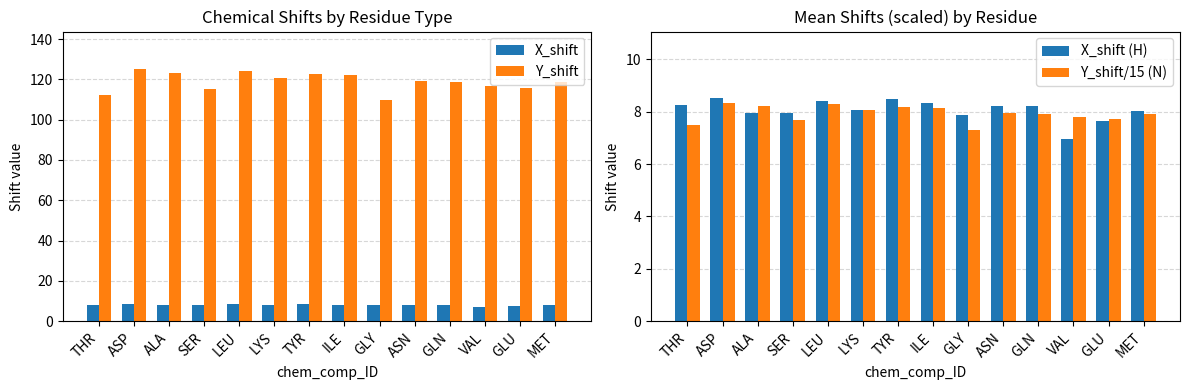

Where is X_shift (H) nearest to the value 7?

VAL